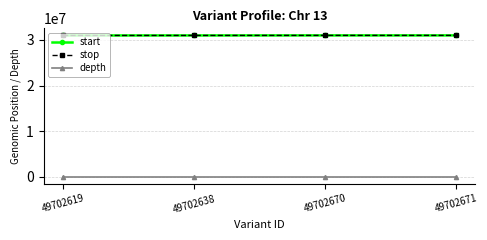

At how many categories does at least one series exceed 27679349?

4